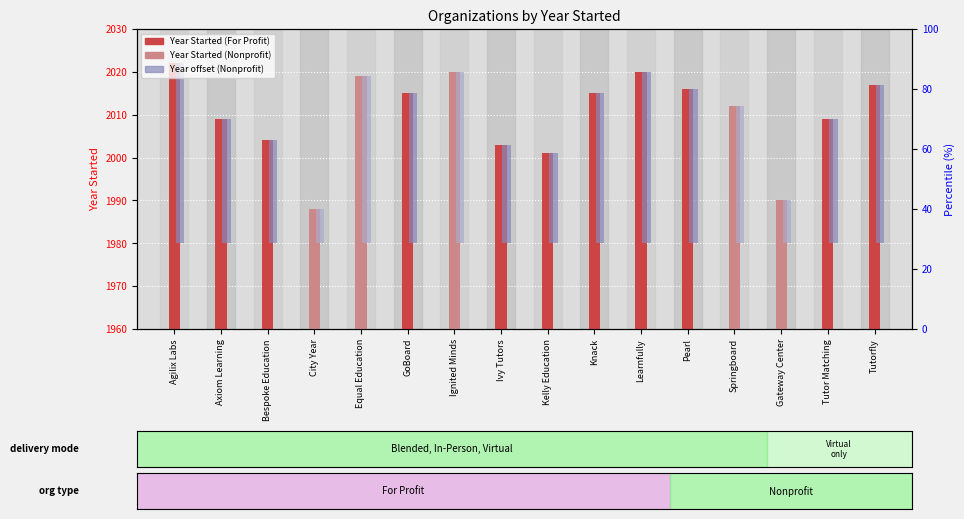

What is the average value of the Year Started (For Profit) series?

2010